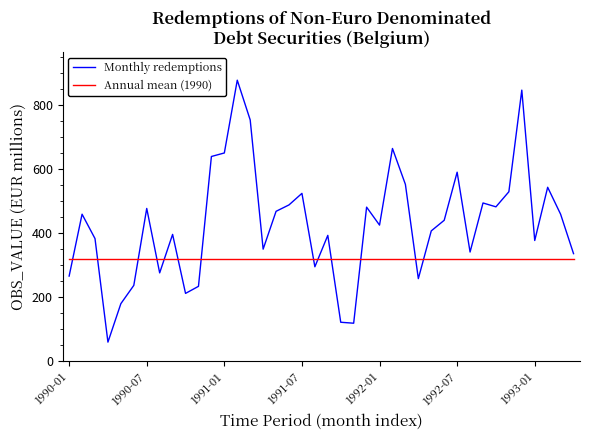

Which series has the largest total across all categories?

Monthly redemptions